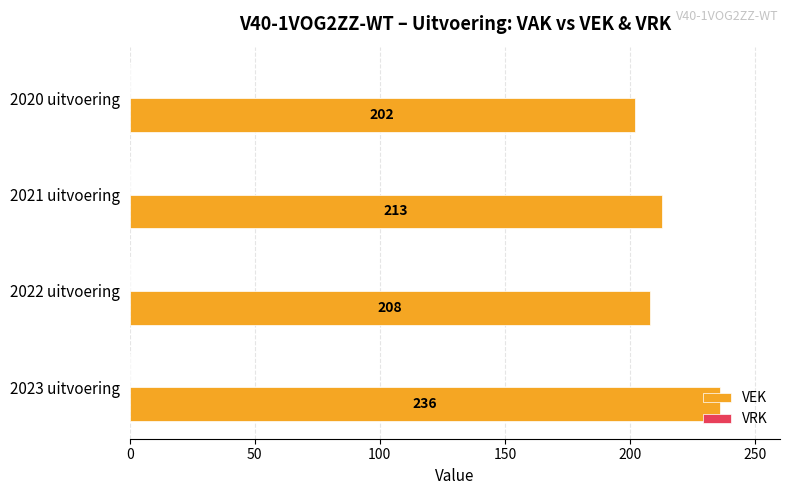

At which category does the chart reach its minimum across all series?

2020 uitvoering